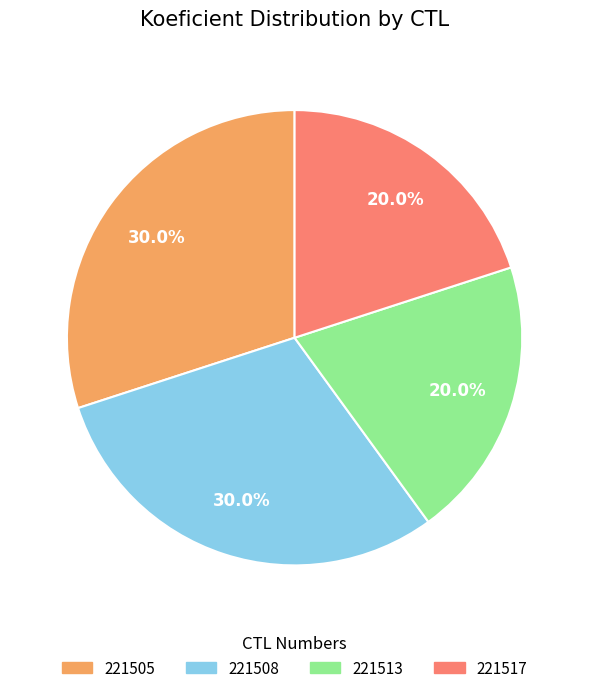

Count the number of slices in the pie.

4